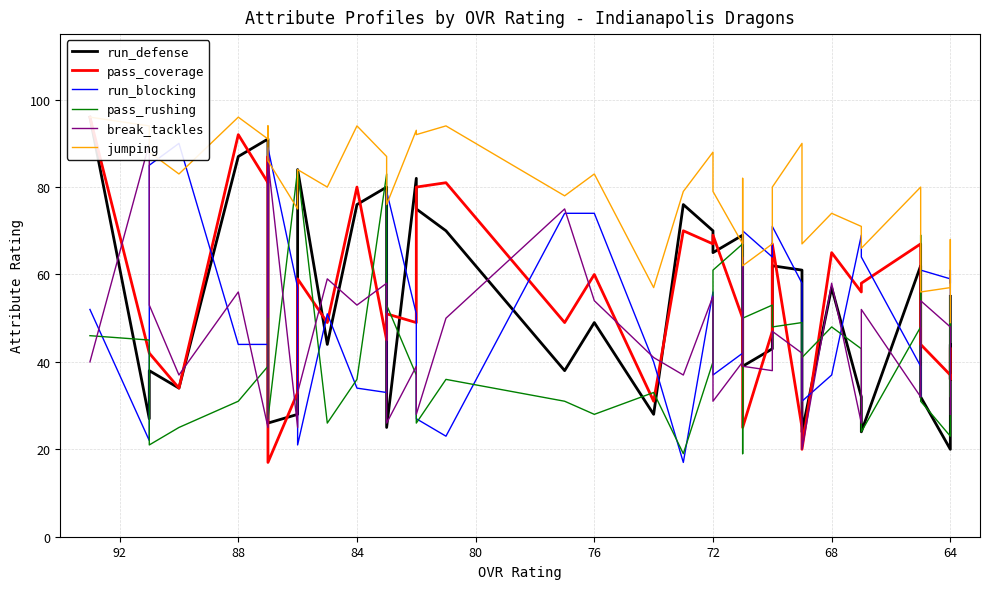

Is the value of jumping at 34 greater than the value of run_defense at 24?

Yes